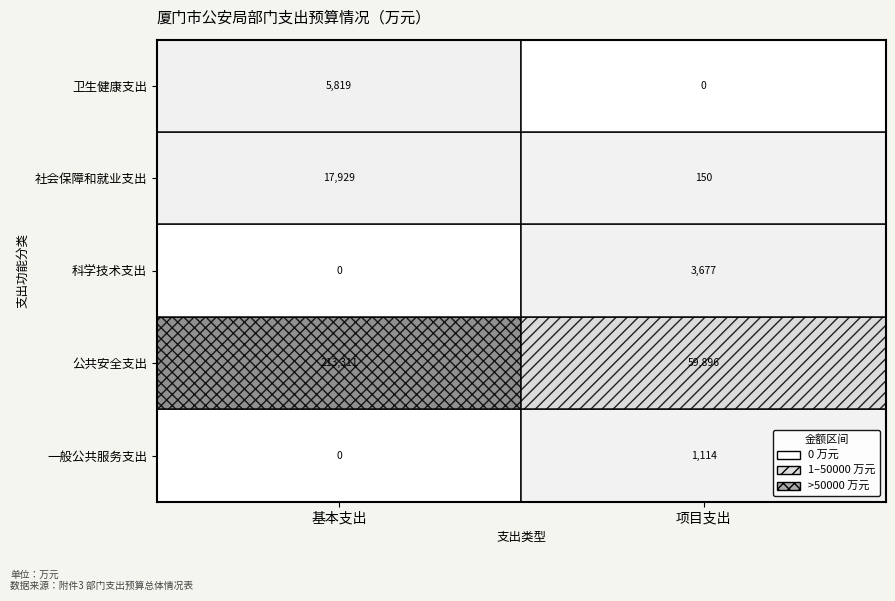

What is the difference between the 卫生健康支出 values at 基本支出 and 项目支出?

5819